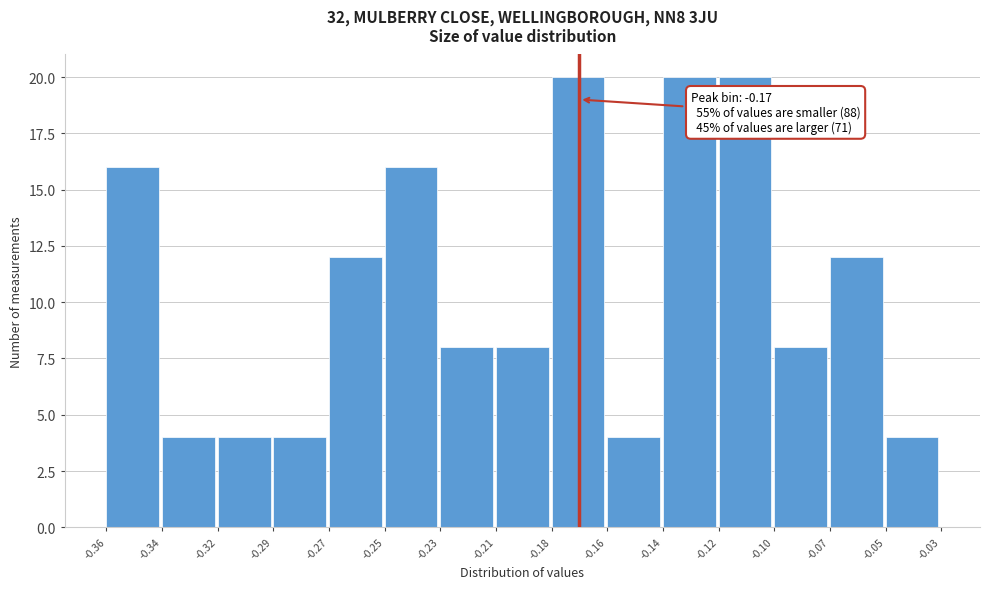

Reading left to right, what are all the values shown in this chart?

16	4	4	4	12	16	8	8	20	4	20	20	8	12	4